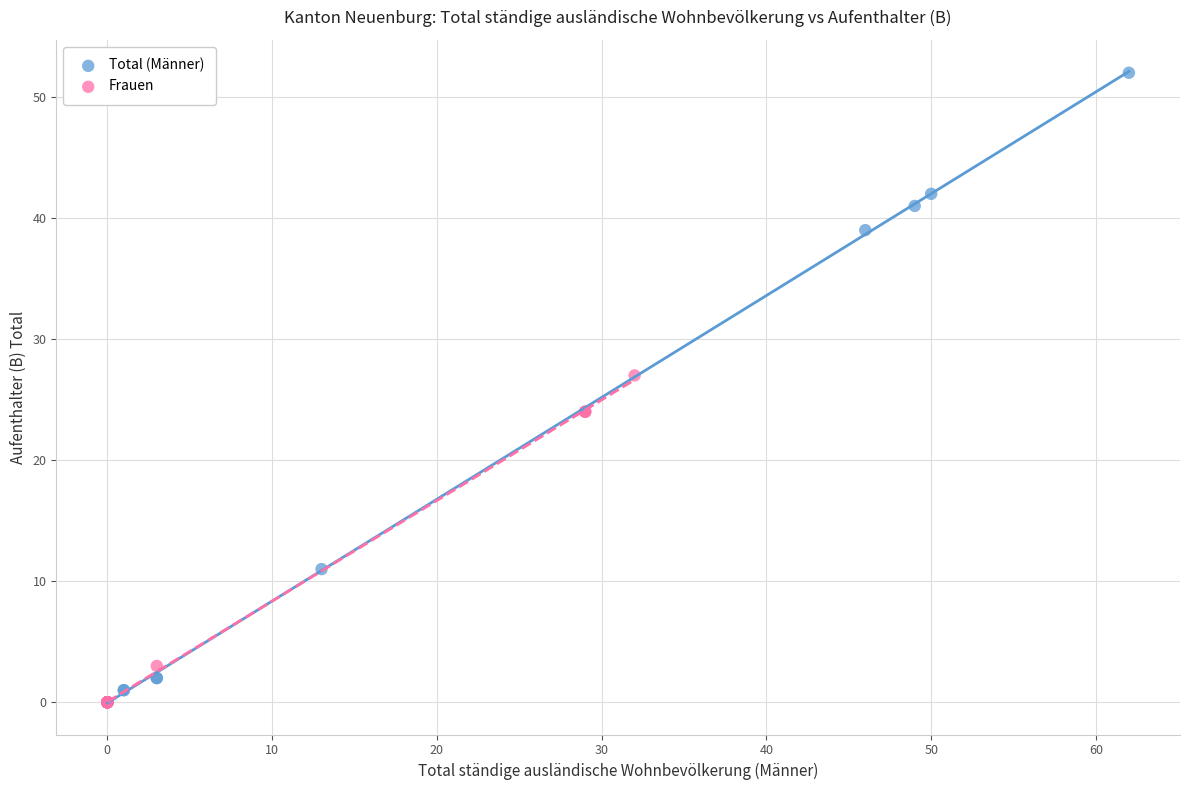

Which series reaches the maximum Y coordinate?

Total (Männer)